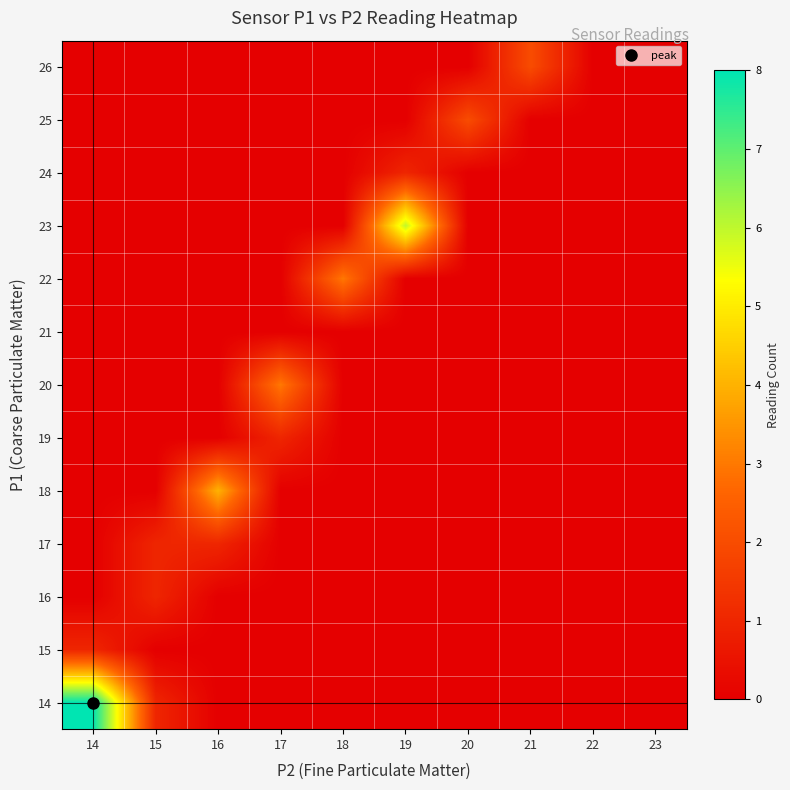

Reading left to right, extract all data points from this chart.

14: 14=8	15=1	16=0	17=0	18=0	19=0	20=0	21=0	22=0	23=0
15: 14=1	15=0	16=0	17=0	18=0	19=0	20=0	21=0	22=0	23=0
16: 14=0	15=1	16=0	17=0	18=0	19=0	20=0	21=0	22=0	23=0
17: 14=0	15=1	16=1	17=0	18=0	19=0	20=0	21=0	22=0	23=0
18: 14=0	15=0	16=4	17=0	18=0	19=0	20=0	21=0	22=0	23=0
19: 14=0	15=0	16=0	17=1	18=0	19=0	20=0	21=0	22=0	23=0
20: 14=0	15=0	16=0	17=3	18=0	19=0	20=0	21=0	22=0	23=0
21: 14=0	15=0	16=0	17=0	18=0	19=0	20=0	21=0	22=0	23=0
22: 14=0	15=0	16=0	17=0	18=3	19=0	20=0	21=0	22=0	23=0
23: 14=0	15=0	16=0	17=0	18=0	19=6	20=0	21=0	22=0	23=0
24: 14=0	15=0	16=0	17=0	18=0	19=1	20=0	21=0	22=0	23=0
25: 14=0	15=0	16=0	17=0	18=0	19=0	20=2	21=0	22=0	23=0
26: 14=0	15=0	16=0	17=0	18=0	19=0	20=0	21=2	22=0	23=0